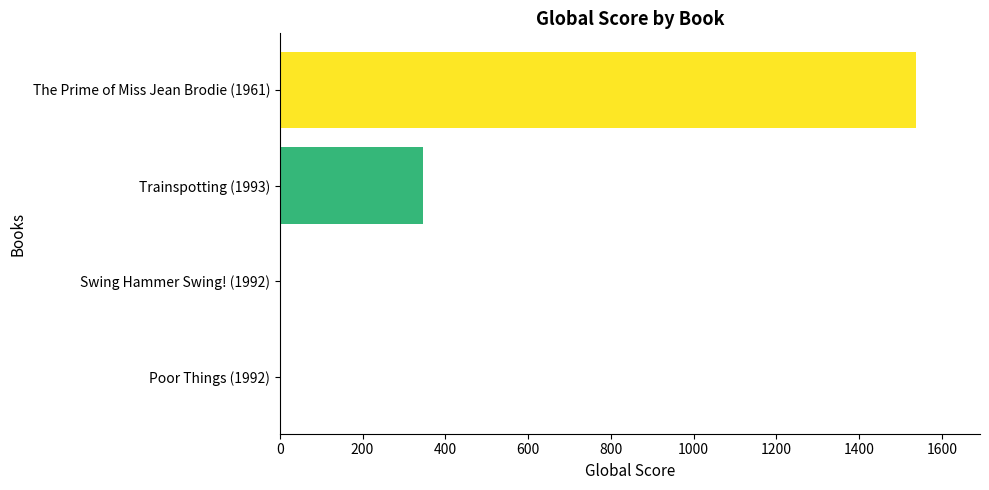

How many values are between 4 and 1538?

4